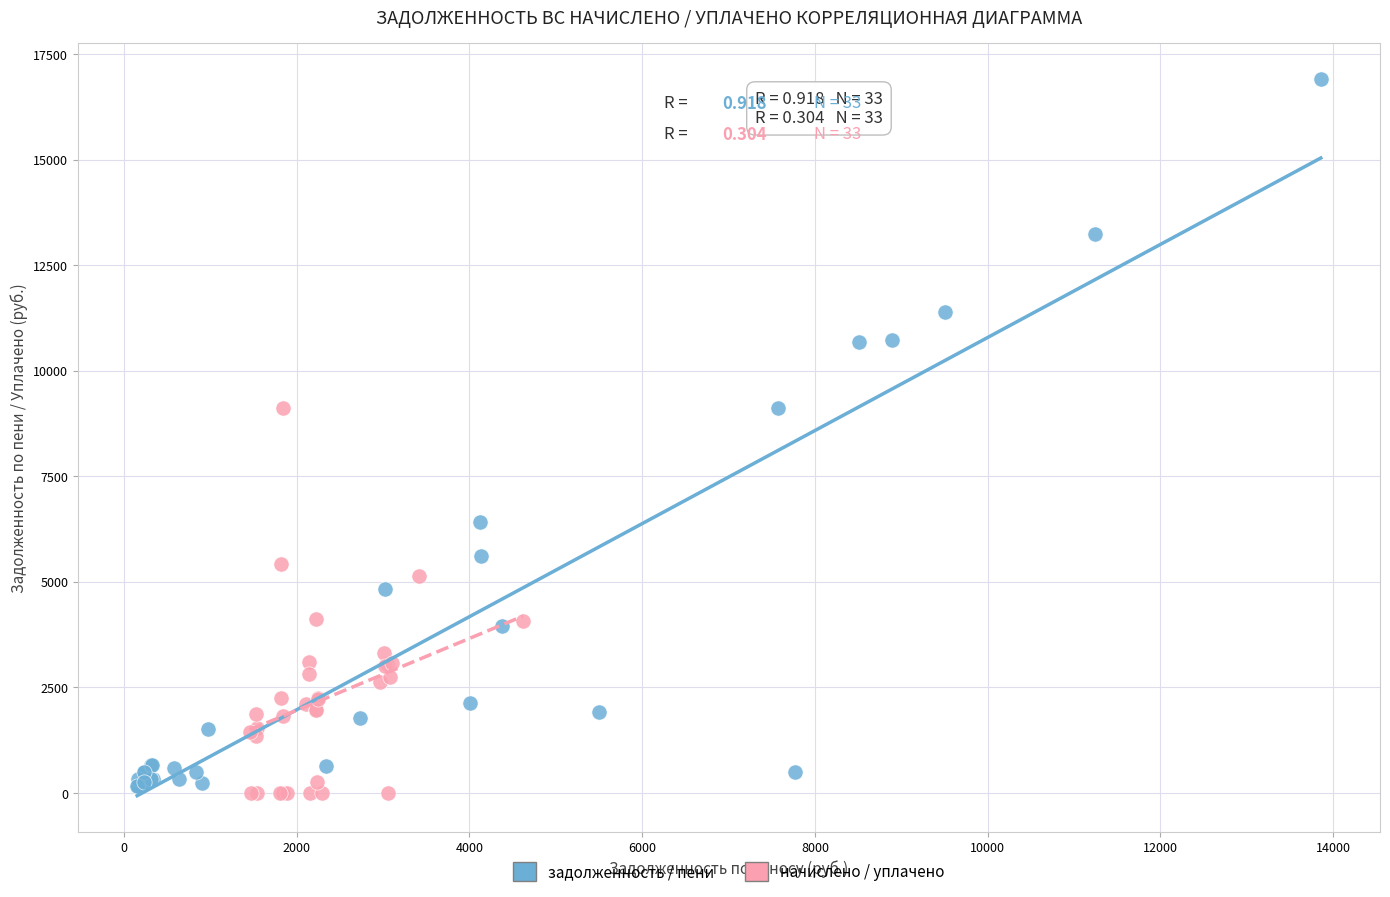

What are all the series names shown in the legend?

задолженность / пени, начислено / уплачено